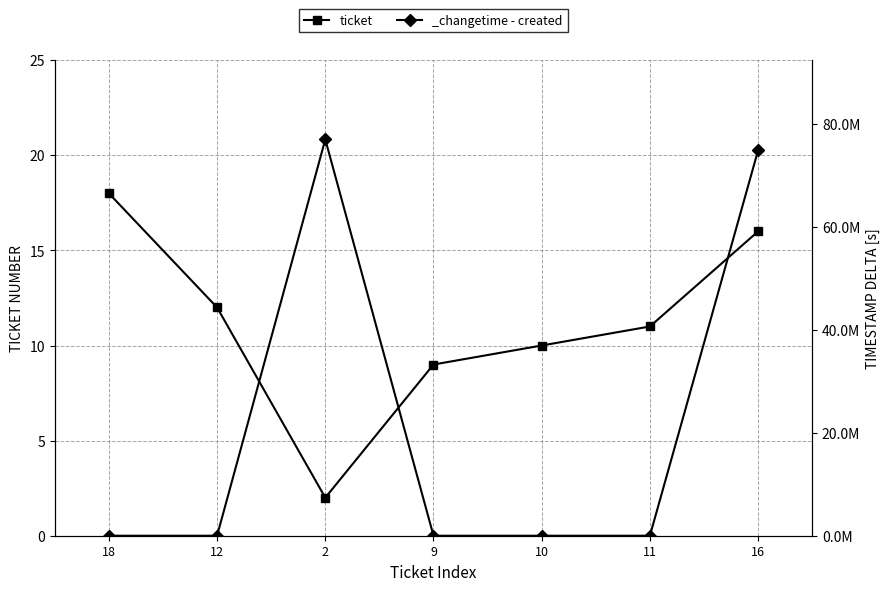

Which category has the lowest value across all series?

2